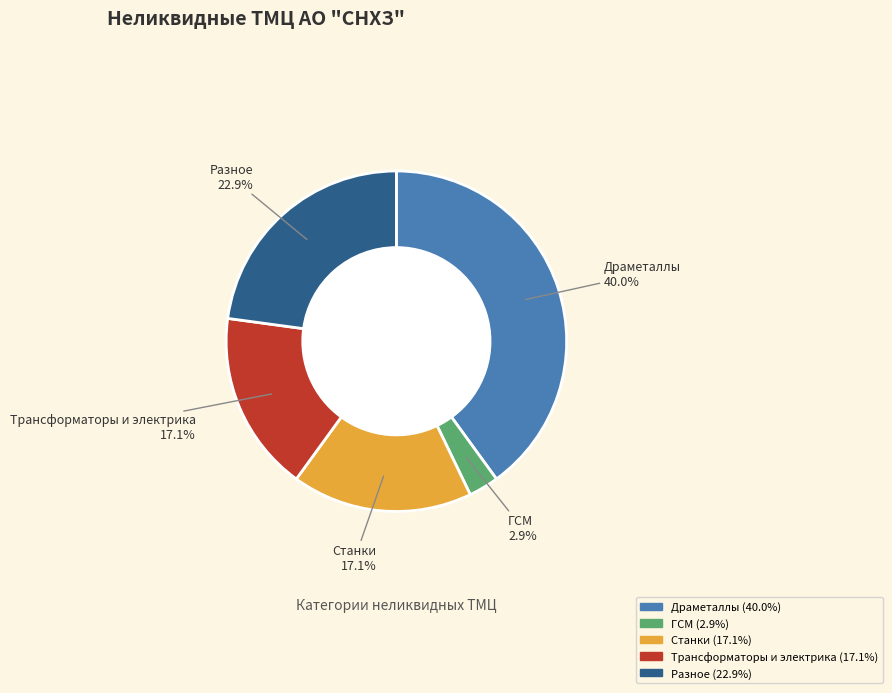

Is it true that Трансформаторы и электрика is 17% of the pie?

True